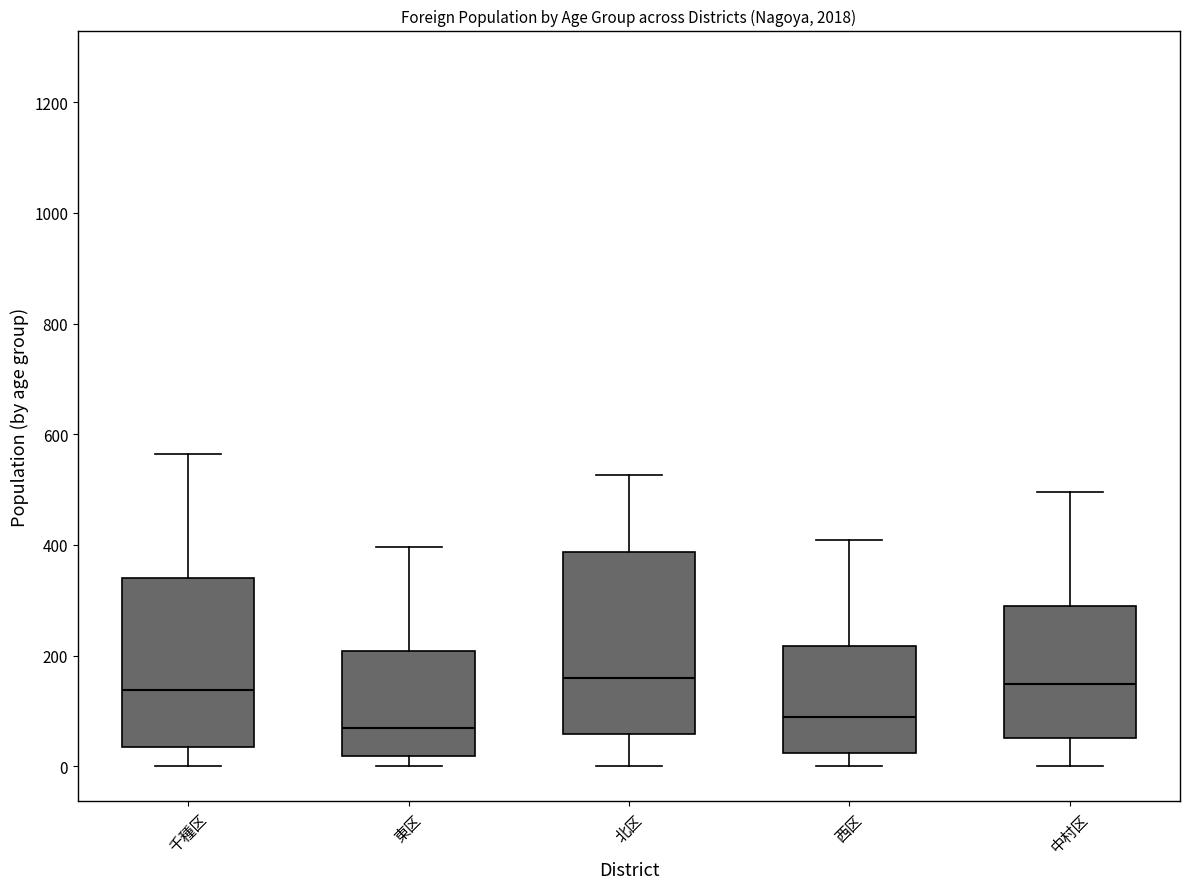

Which box is the tallest, from its lower edge to its upper edge?

北区